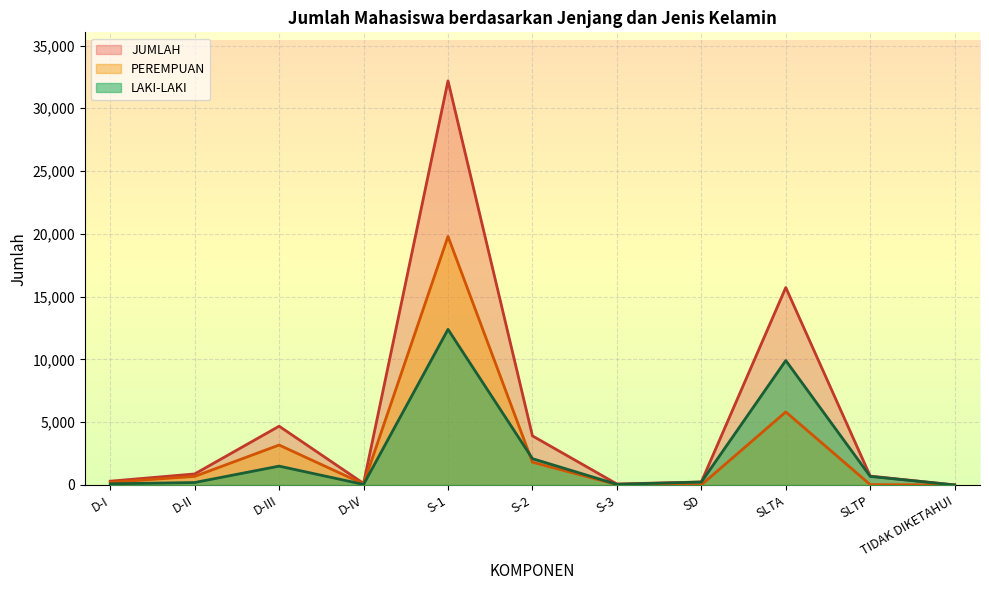

True or false: JUMLAH and LAKI-LAKI cross at least once.

False